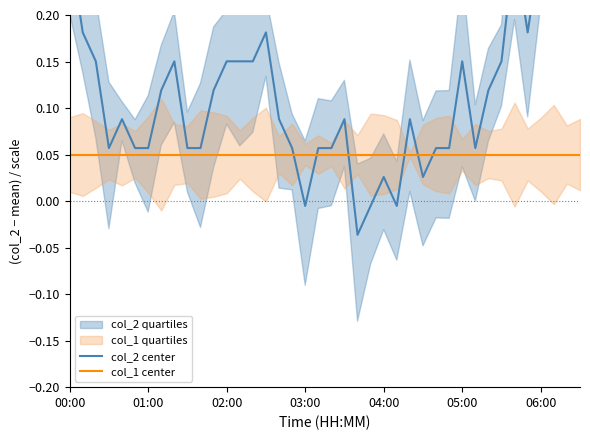

What is the label of the 15th point from the right?

25